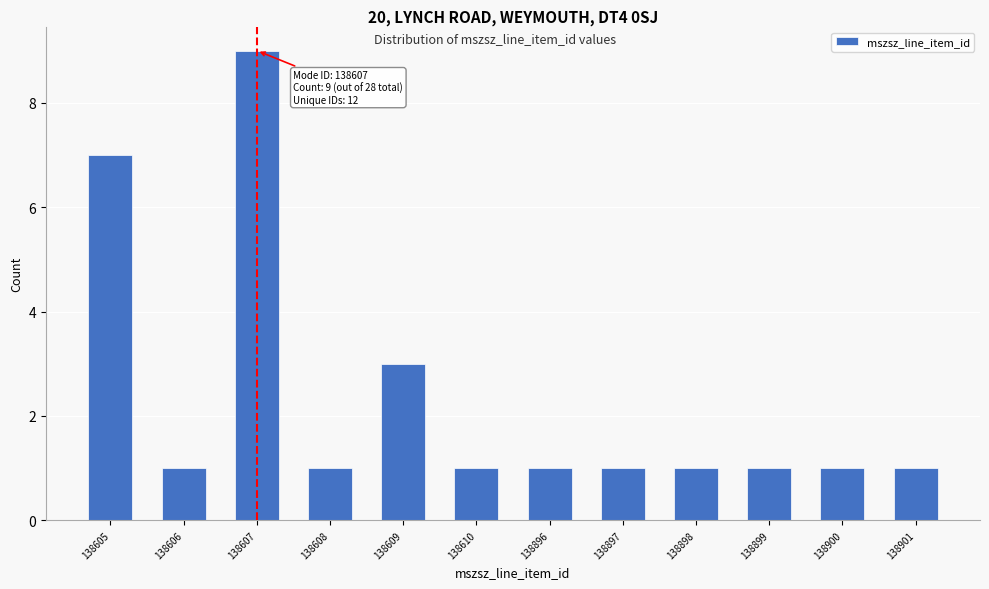

Reading right to left, extract all data points from this chart.

138901=1	138900=1	138899=1	138898=1	138897=1	138896=1	138610=1	138609=3	138608=1	138607=9	138606=1	138605=7